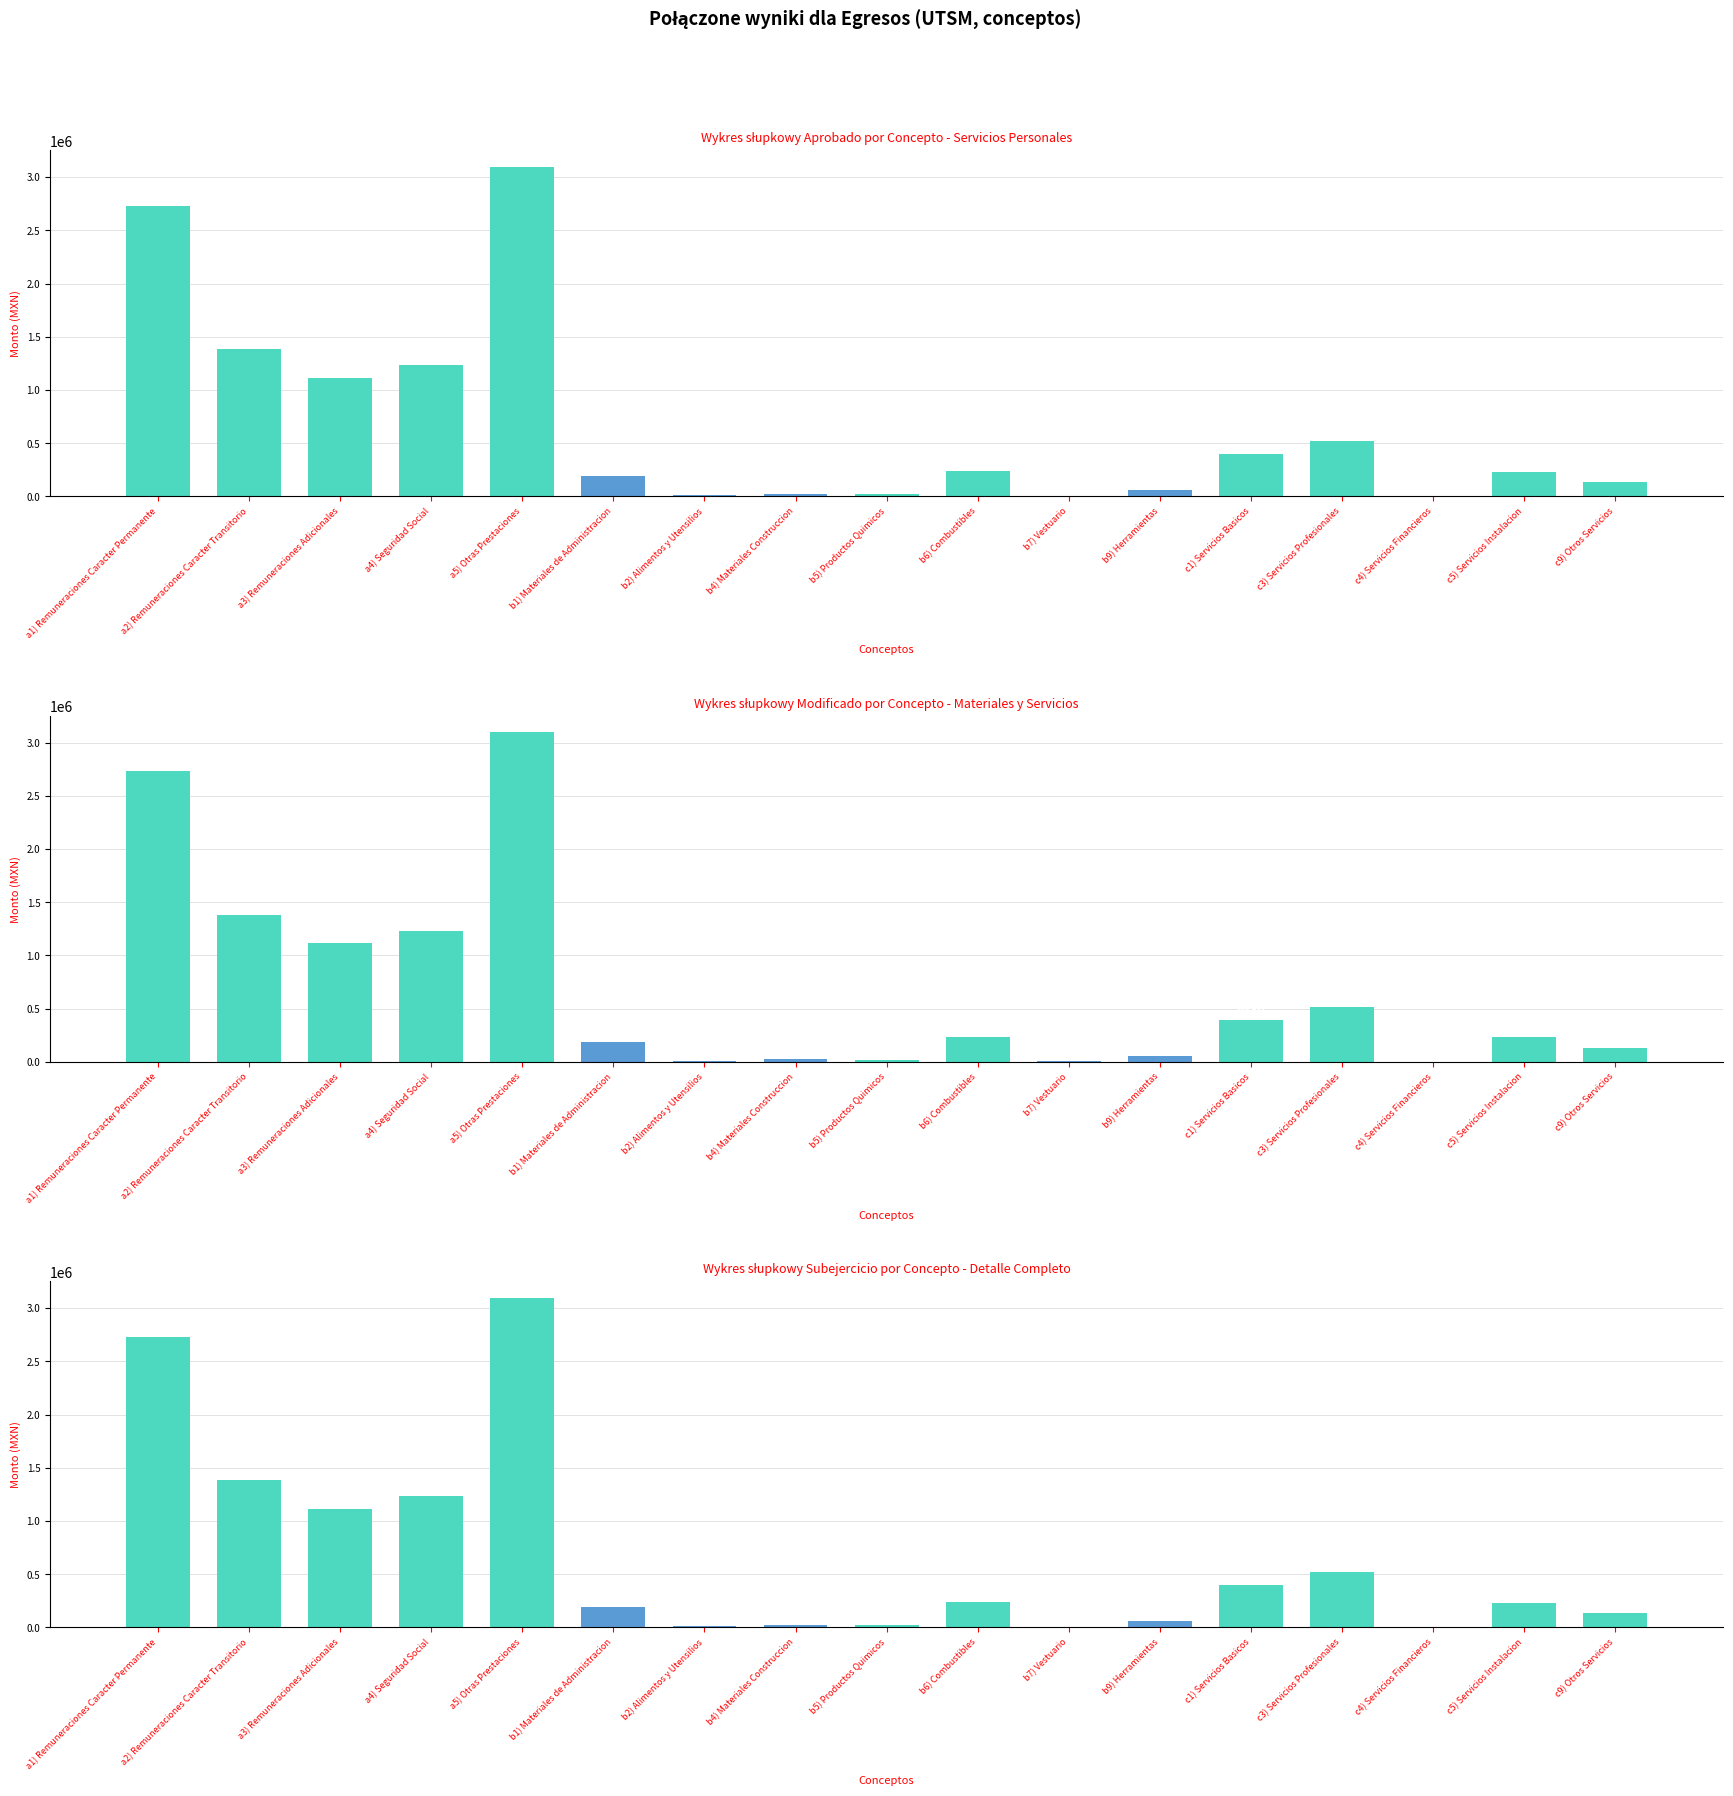

What is the sum of the values at c1) Servicios Basicos and c4) Servicios Financieros?

397208